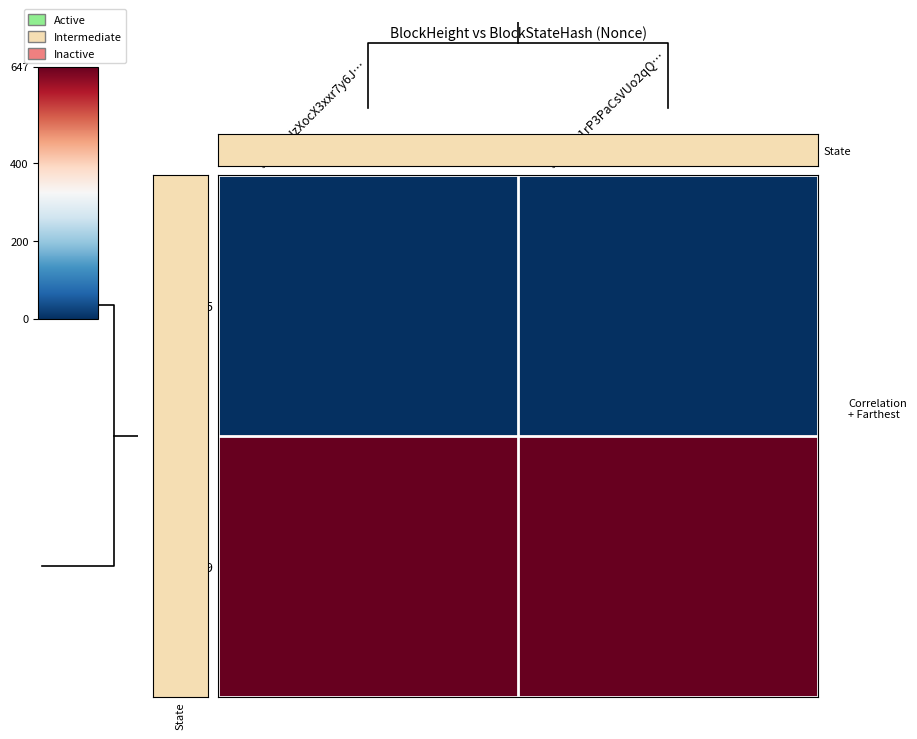

List the labels in order of State value, smallest first.

3NKVciJzXocX3xxr7y6J…, 3NLrpn1rP3PaCsVUo2qQ…